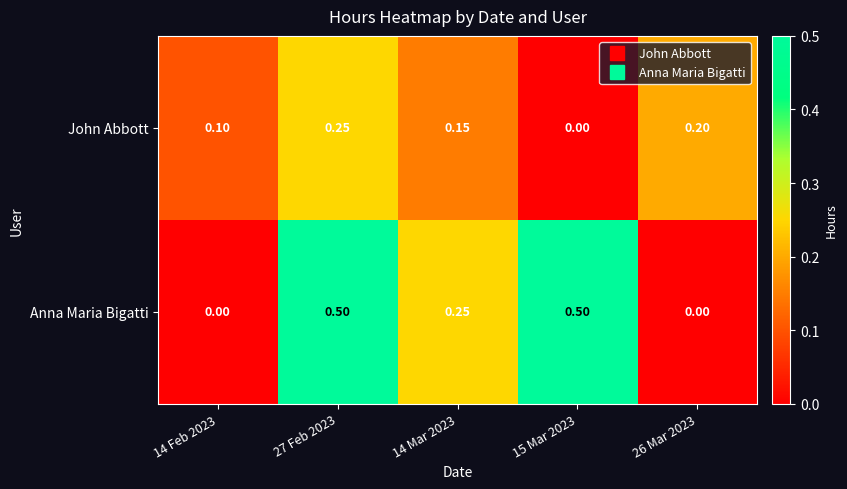

Is the value of Anna Maria Bigatti at 15 Mar 2023 greater than the value of John Abbott at 14 Feb 2023?

Yes